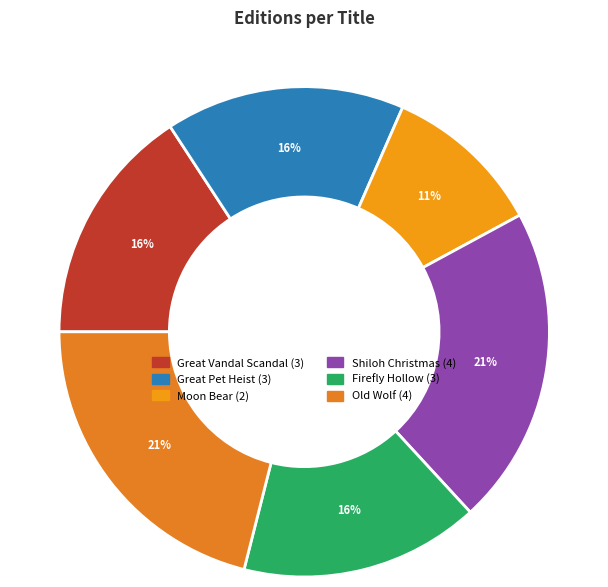

True or false: Moon Bear accounts for 11% of the total.

True